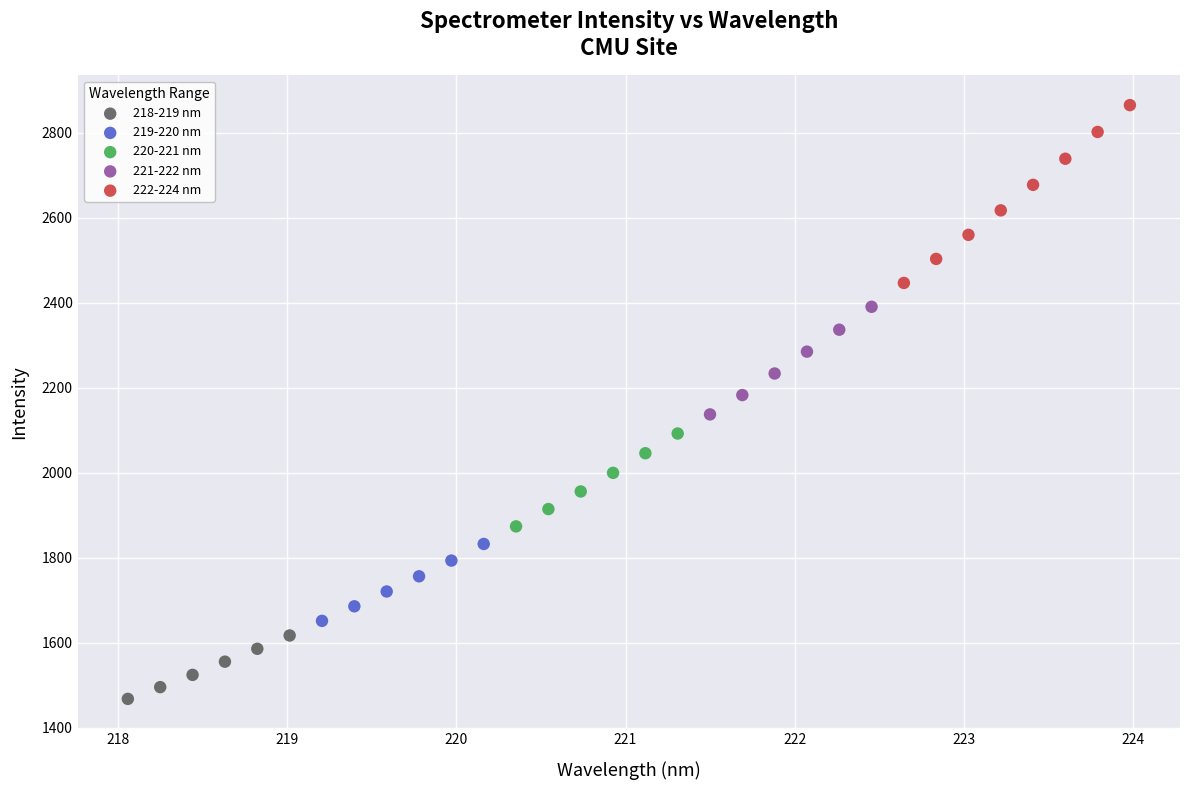

Which series reaches the maximum Y coordinate?

222-224 nm